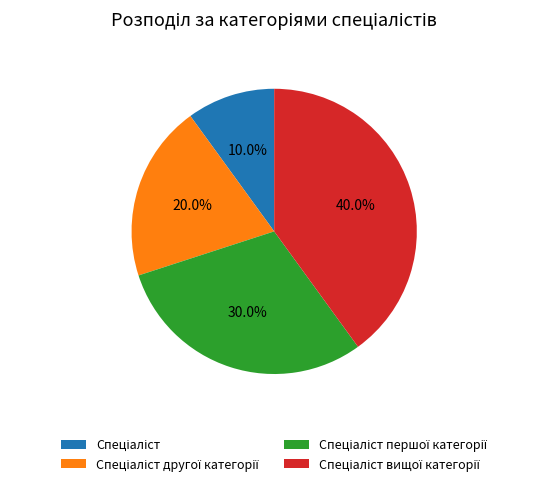

Is there a majority slice in this chart?

No